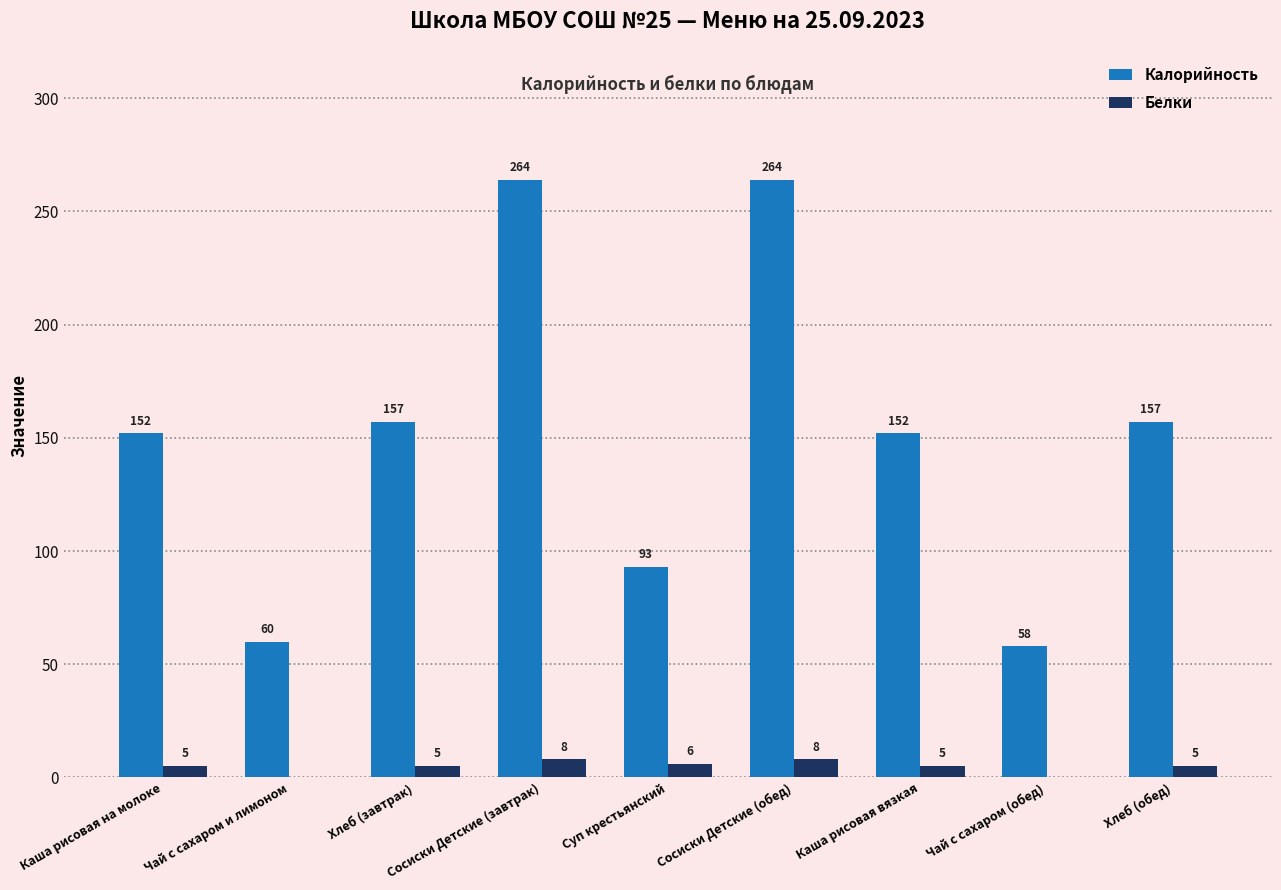

What is the sum of all Белки values?

42